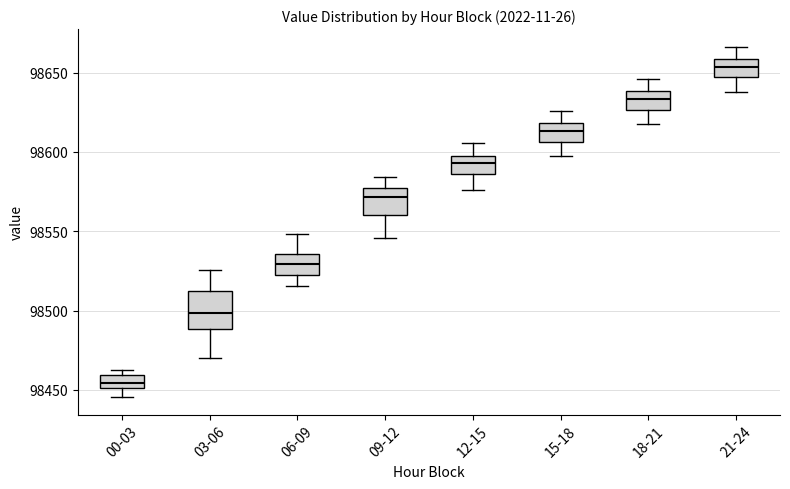

Which box's median line is the highest?

21-24